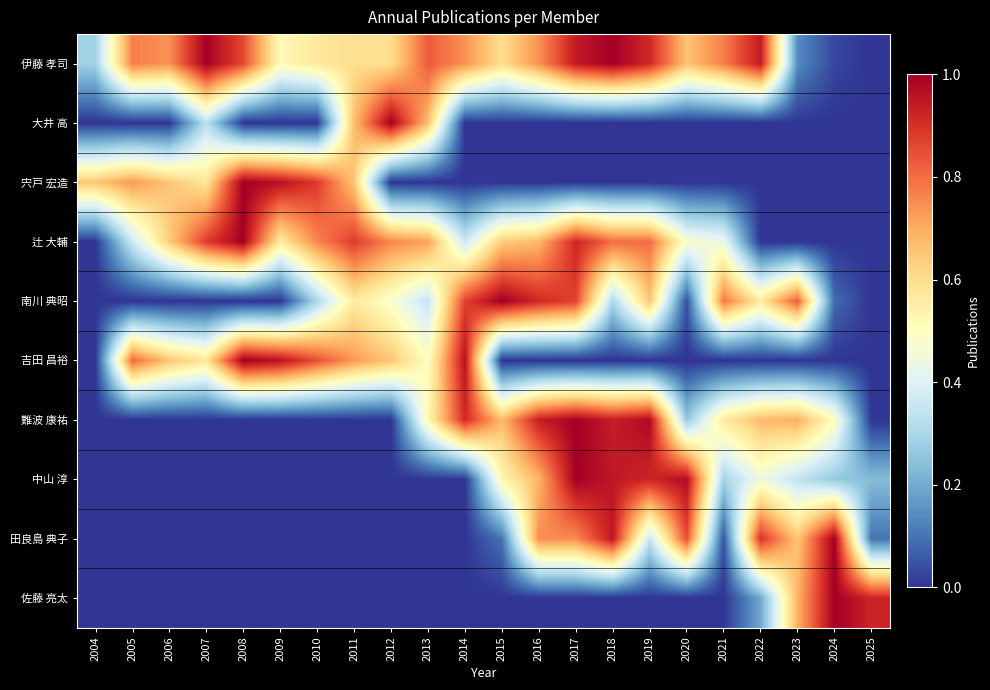

At how many categories does at least one series exceed 0?

22